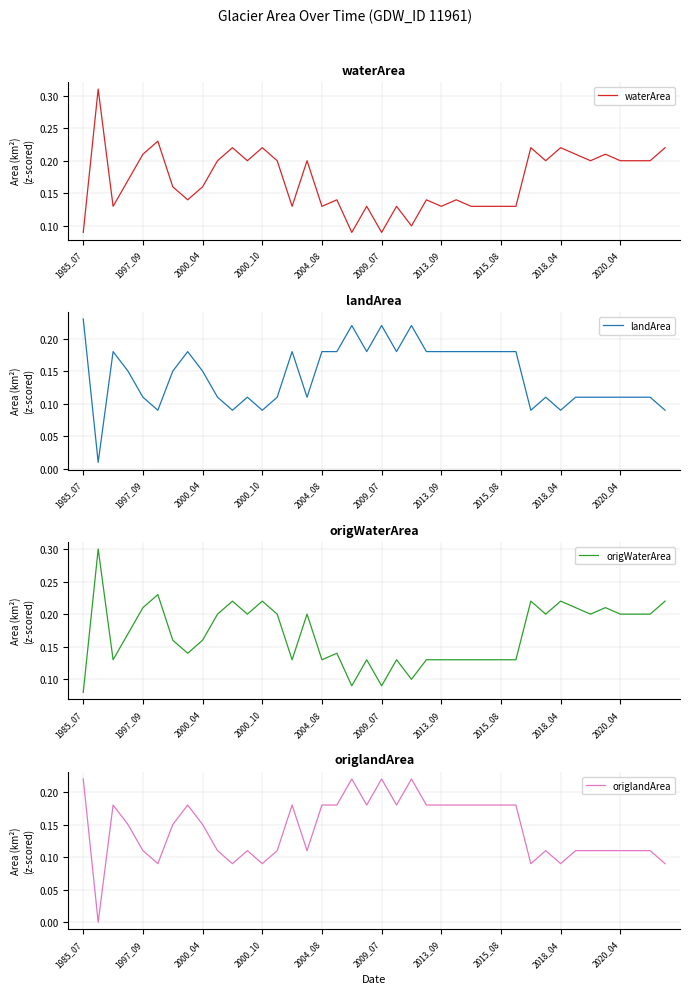

True or false: origlandArea and landArea intersect in this chart.

False